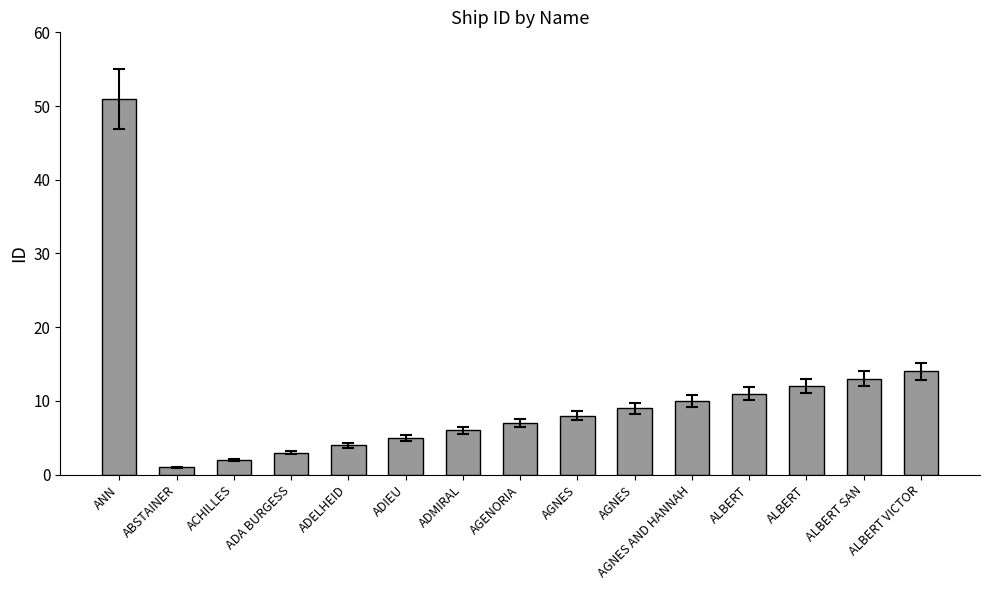

How many data points are less than 8?

7